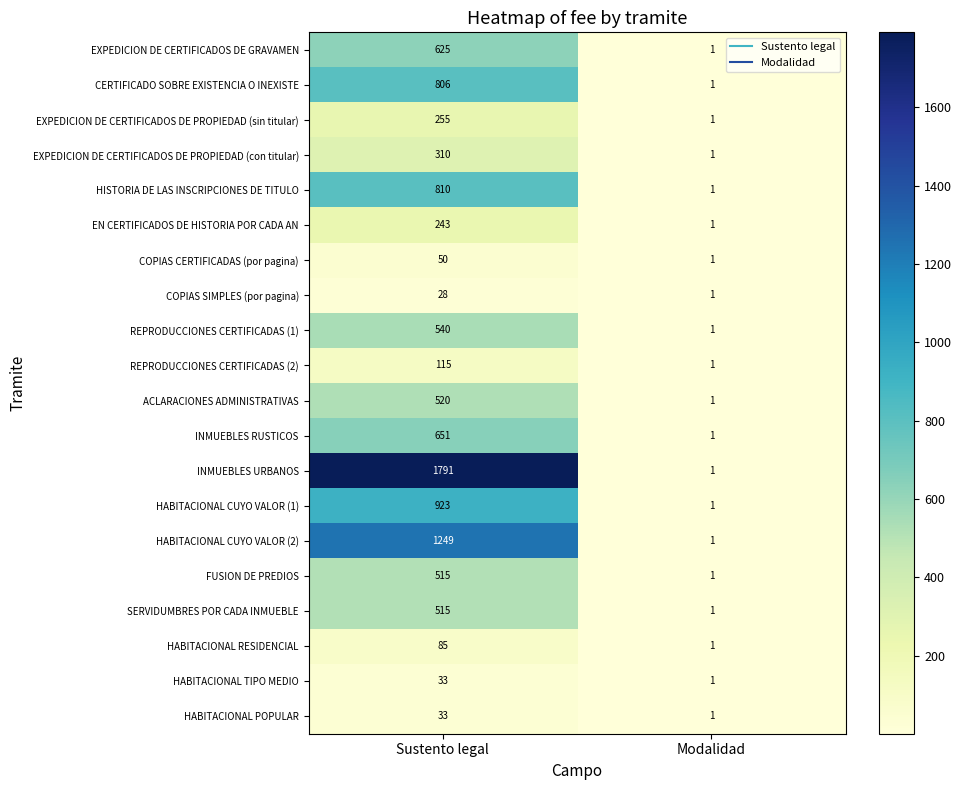

Count the number of categories in the chart.

2